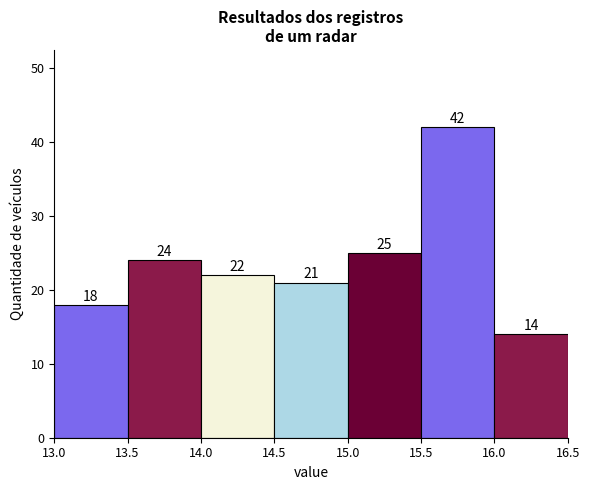

Reading left to right, transcribe this chart: for each bar, give the range it covers on the x-axis and its height.

13.0 to 13.5: 18
13.5 to 14.0: 24
14.0 to 14.5: 22
14.5 to 15.0: 21
15.0 to 15.5: 25
15.5 to 16.0: 42
16.0 to 16.5: 14